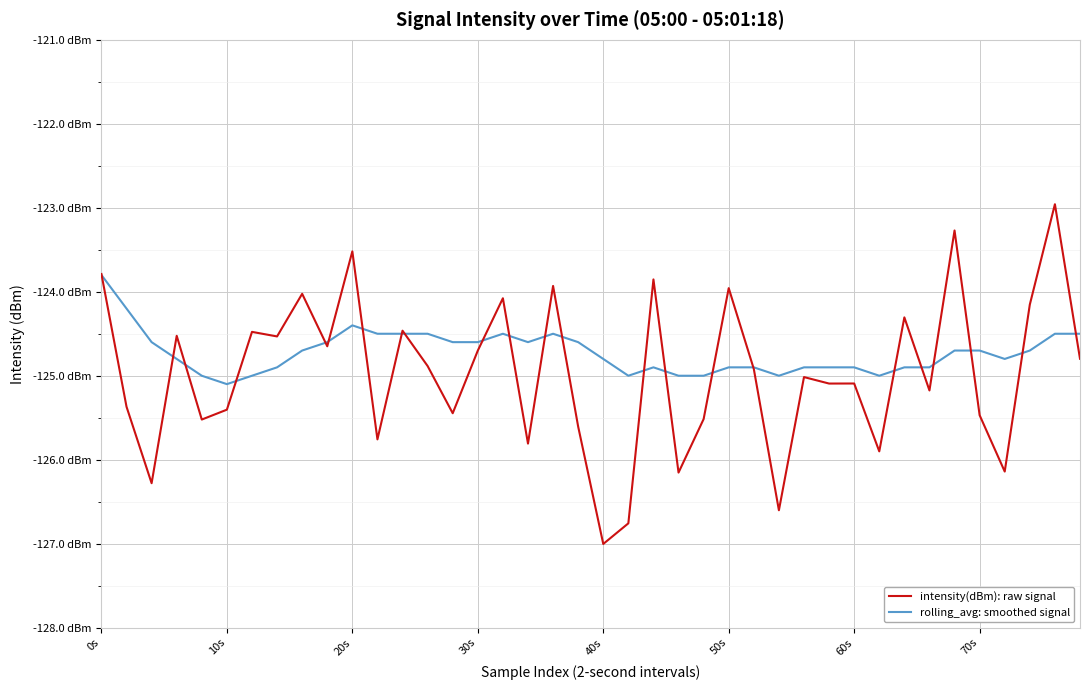

Does the chart display data point markers on the line(s)?

No